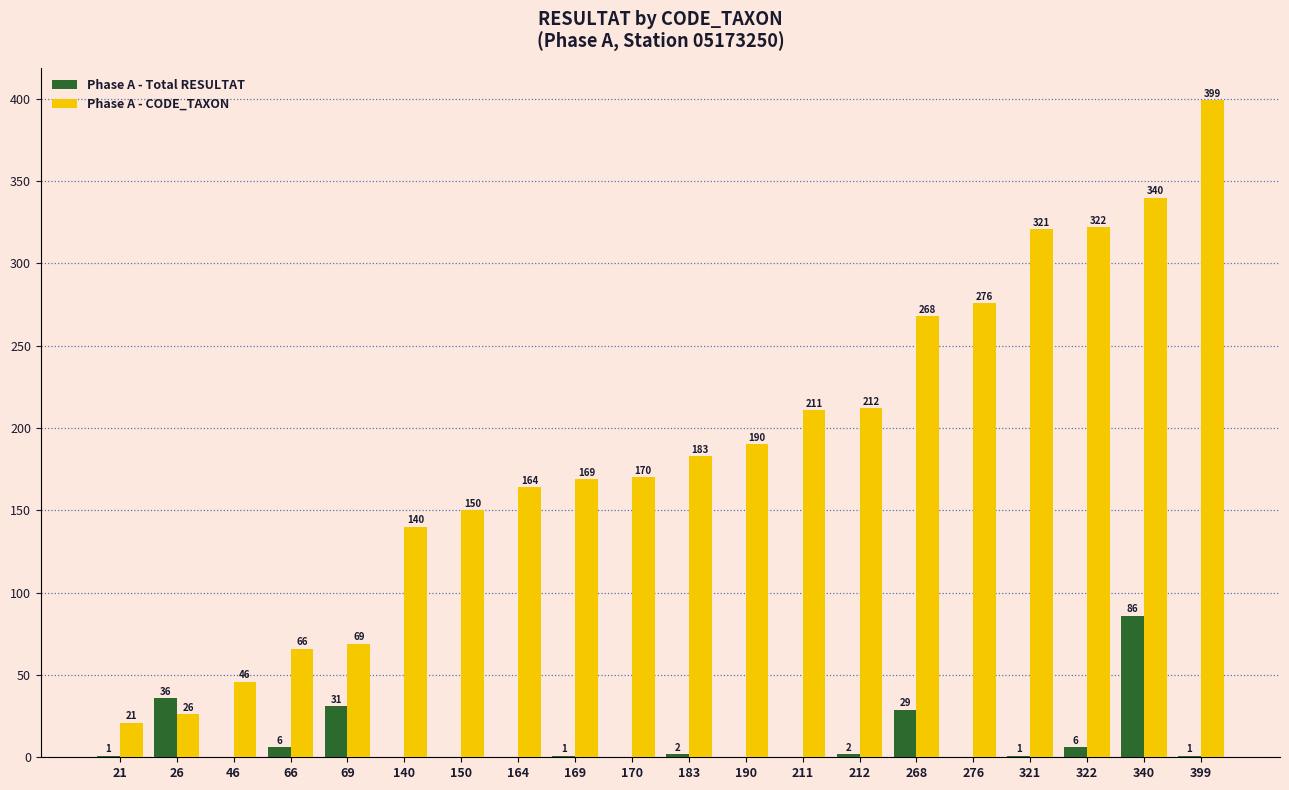

Which series has the largest range (max minus min)?

Phase A - CODE_TAXON